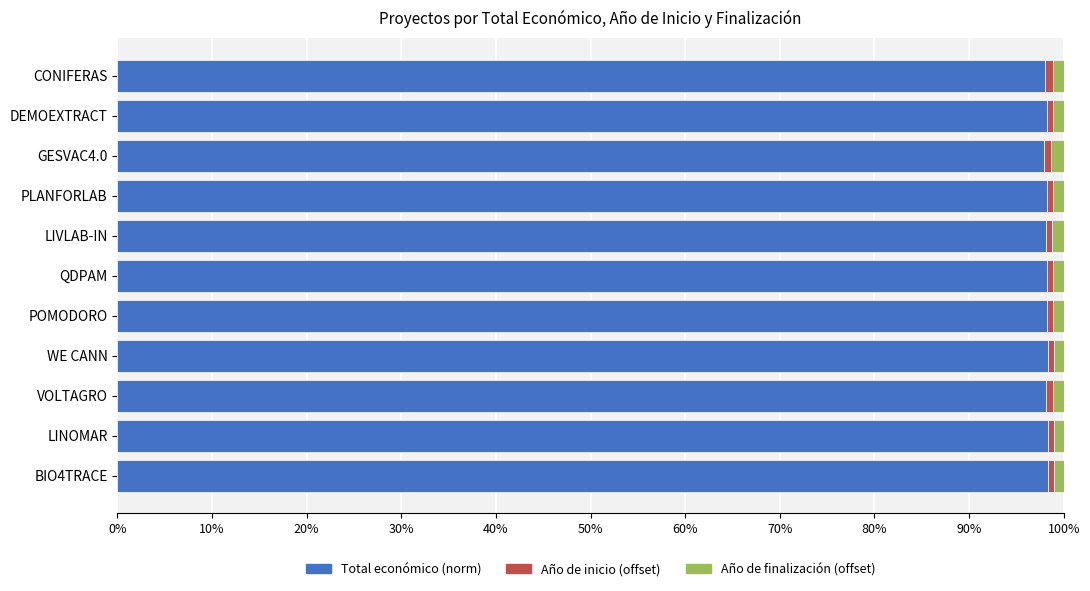

Is it true that Total económico (norm) equals 98.2 at PLANFORLAB?

True